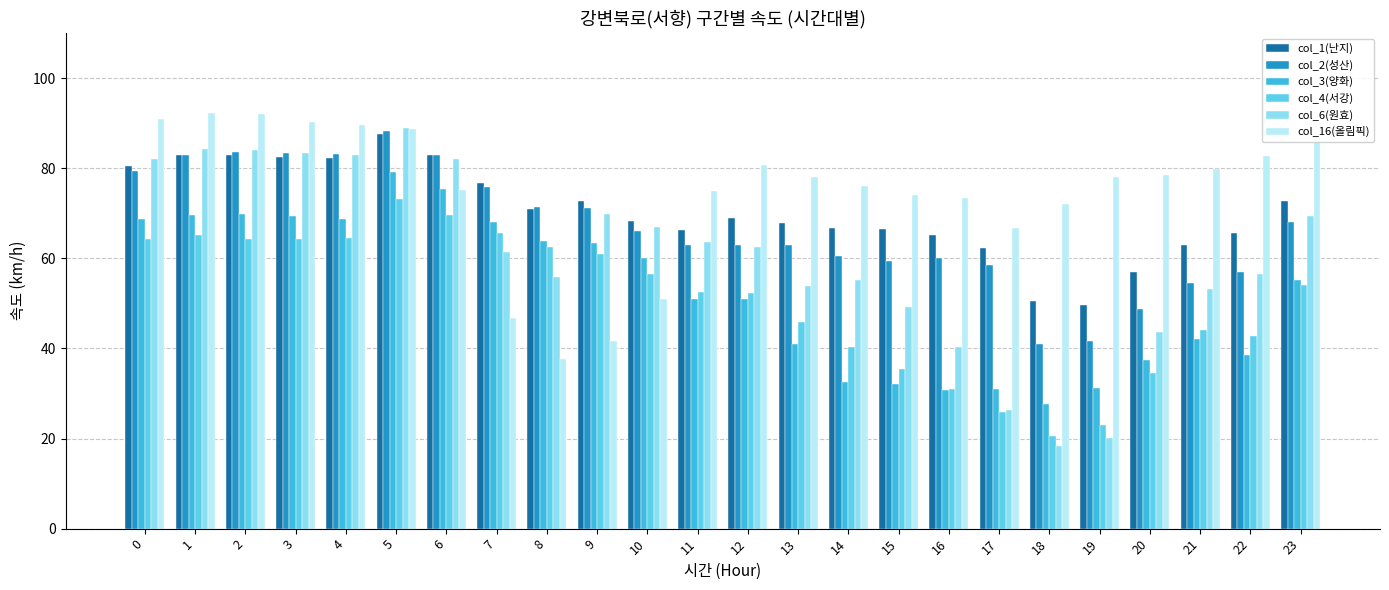

Where is col_4(서강) nearest to the value 46?

13